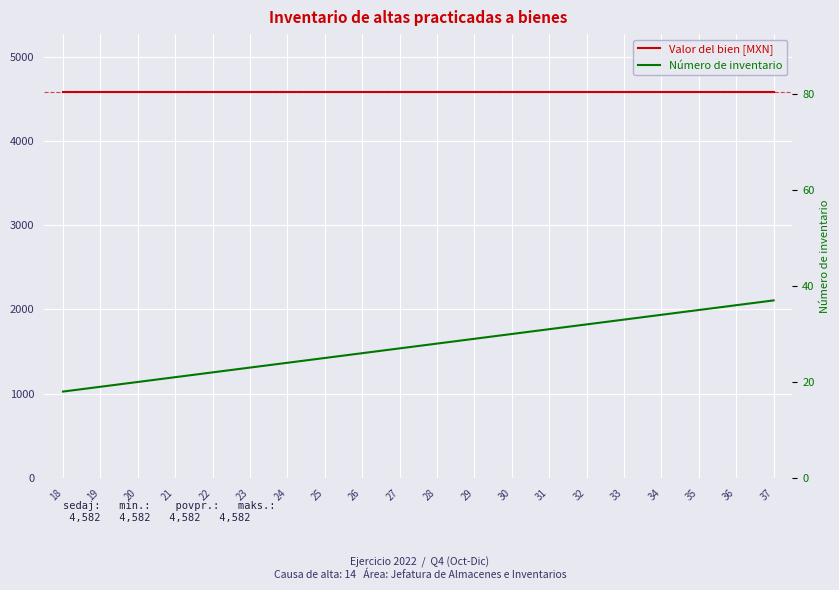

Which series has the widest spread of values?

Número de inventario